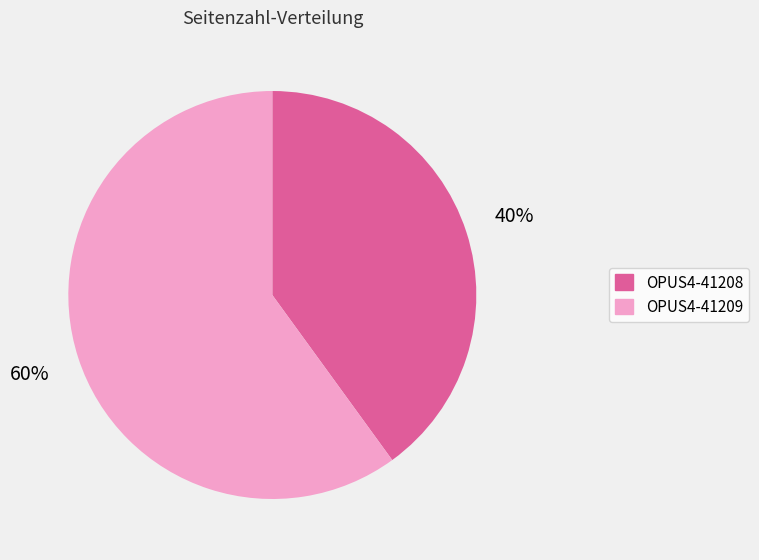

What is the largest slice in the pie chart?

OPUS4-41209